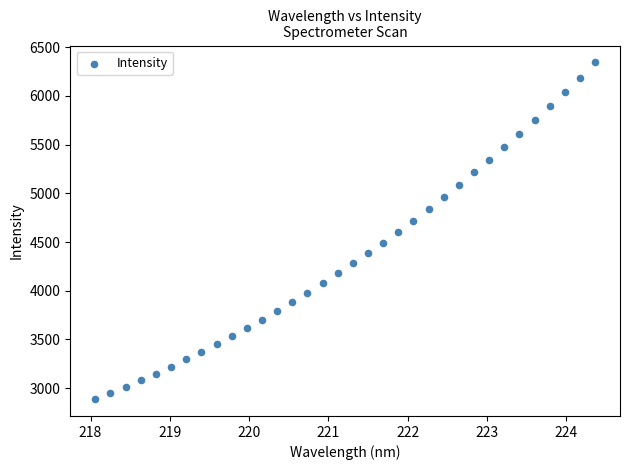

What is the range of X values (max minus min)?

6.3